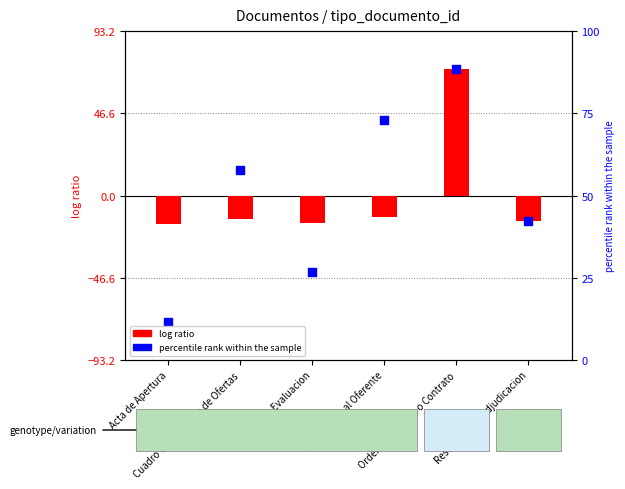

What is the total value across all series at Orden de Compra o Contrato?

143.3